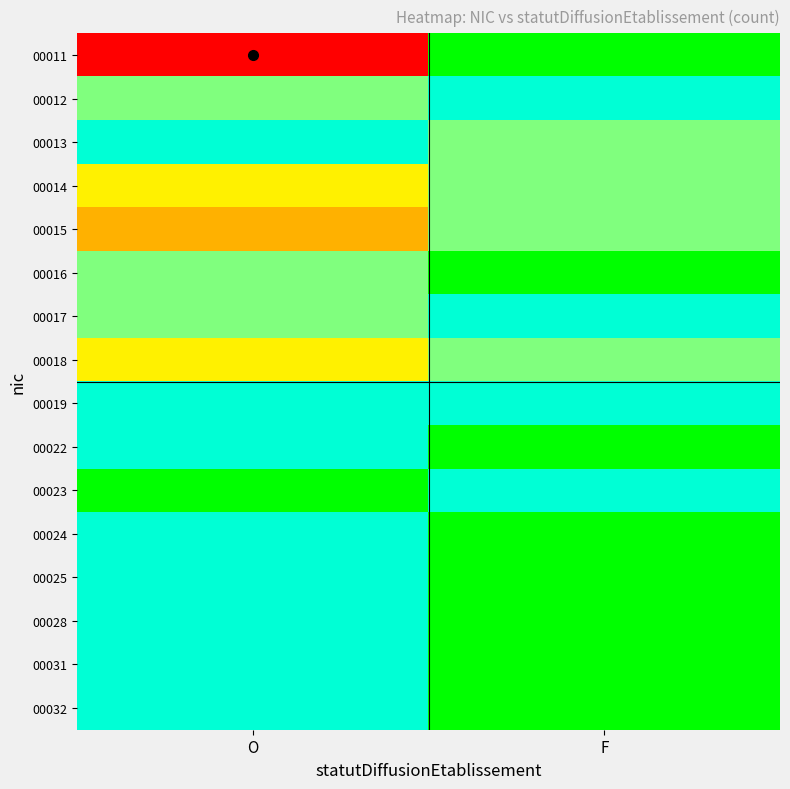

Reading right to left, list all the values displayed in this chart.

00011: F=0	O=8
00012: F=1	O=2
00013: F=2	O=1
00014: F=2	O=3
00015: F=2	O=4
00016: F=0	O=2
00017: F=1	O=2
00018: F=2	O=3
00019: F=1	O=1
00022: F=0	O=1
00023: F=1	O=0
00024: F=0	O=1
00025: F=0	O=1
00028: F=0	O=1
00031: F=0	O=1
00032: F=0	O=1